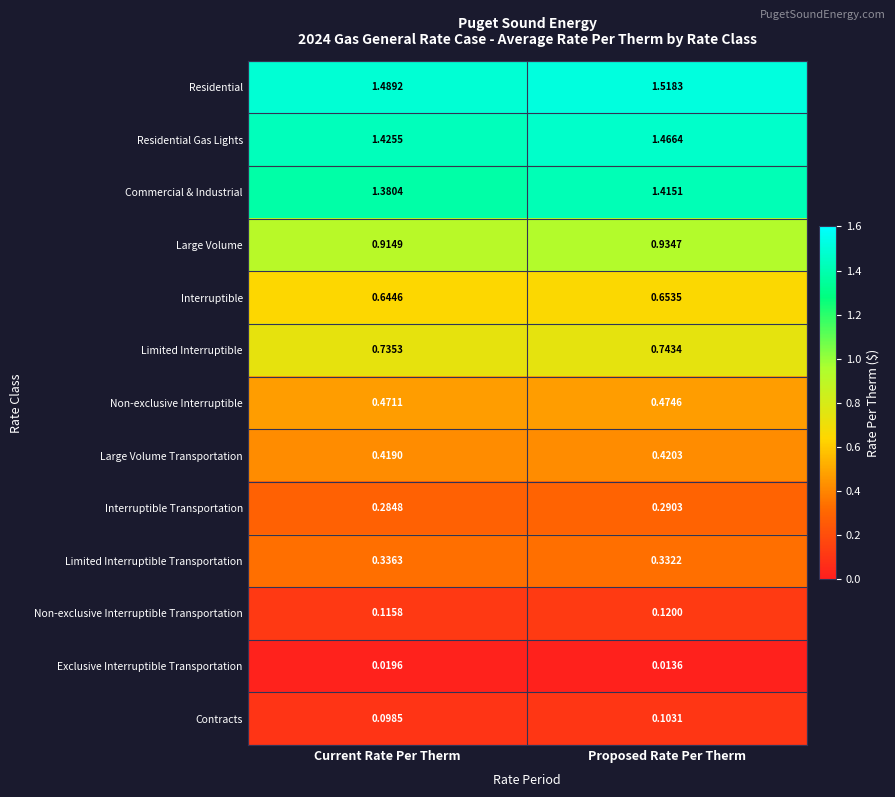

Rank the series by their maximum value, from lowest to highest.

Exclusive Interruptible Transportation, Contracts, Non-exclusive Interruptible Transportation, Interruptible Transportation, Limited Interruptible Transportation, Large Volume Transportation, Non-exclusive Interruptible, Interruptible, Limited Interruptible, Large Volume, Commercial & Industrial, Residential Gas Lights, Residential